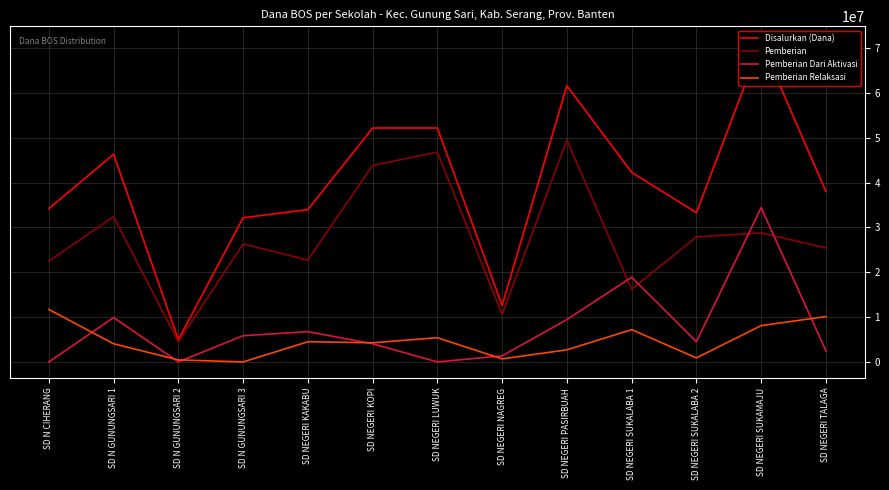

True or false: Pemberian Relaksasi and Pemberian intersect in this chart.

False